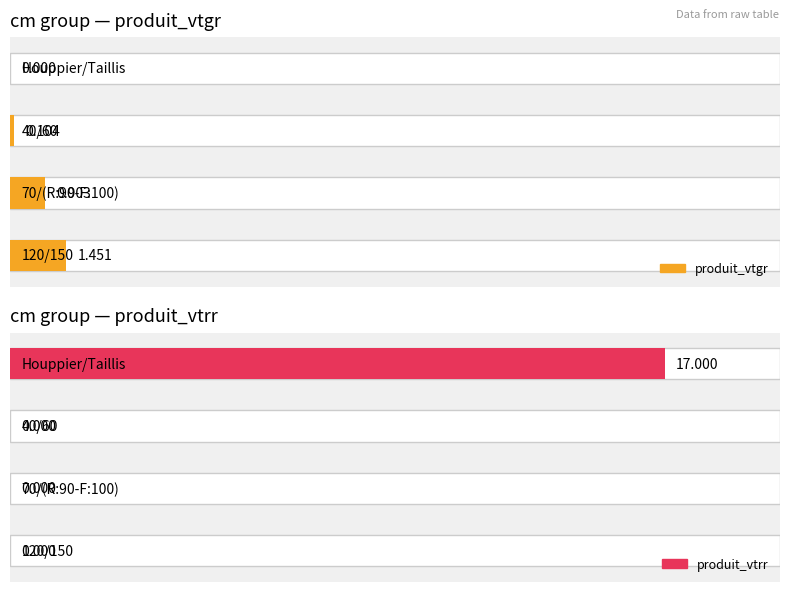

What position from the left is 70/(R:90-F:100)?

3